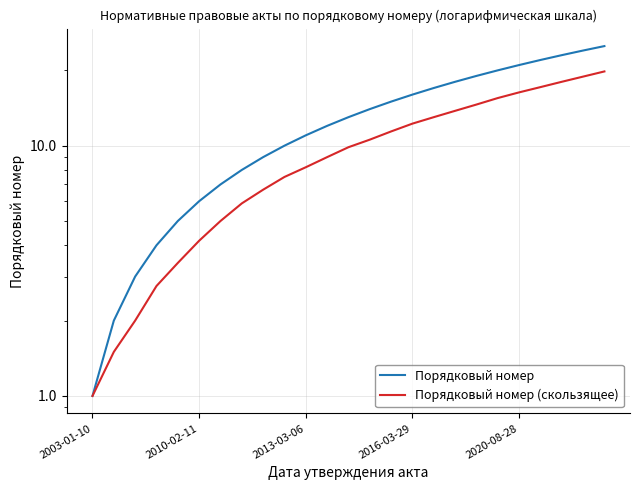

What is the spread (max minus min) of values at 8?

2.3